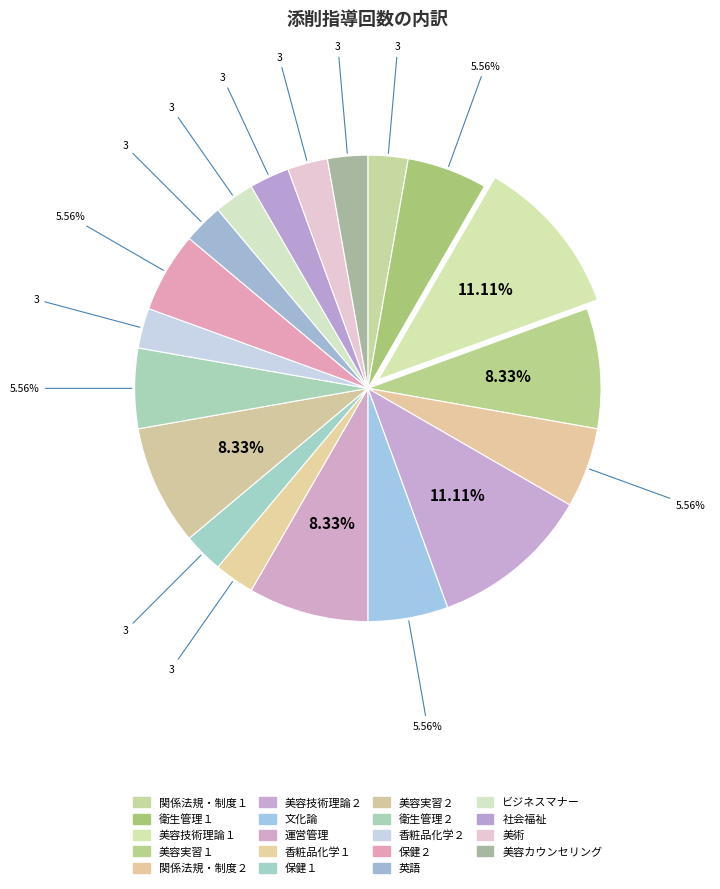

Count the number of slices in the pie.

19